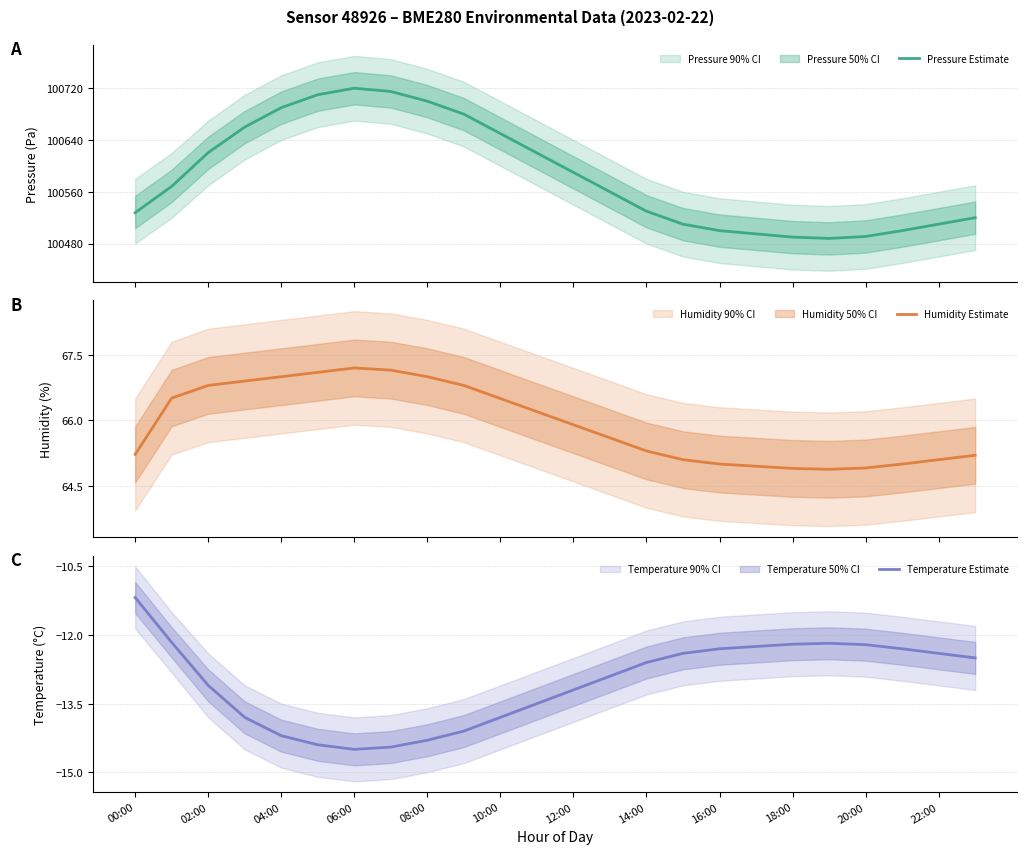

Reading right to left, list all the values displayed in this chart.

Pressure Estimate: 100520.0	100510.0	100500.0	100491.0	100488.0	100490.0	100495.0	100500.0	100510.0	100530.0	100560.0	100590.0	100620.0	100650.0	100680.0	100700.0	100715.0	100720.0	100710.0	100690.0	100660.0	100620.5	100568.4	100527.7
Humidity Estimate: 65.2	65.1	65.0	64.9	64.9	64.9	65.0	65.0	65.1	65.3	65.6	65.9	66.2	66.5	66.8	67.0	67.2	67.2	67.1	67.0	66.9	66.8	66.5	65.2
Temperature Estimate: -12.5	-12.4	-12.3	-12.2	-12.2	-12.2	-12.2	-12.3	-12.4	-12.6	-12.9	-13.2	-13.5	-13.8	-14.1	-14.3	-14.4	-14.5	-14.4	-14.2	-13.8	-13.1	-12.2	-11.2